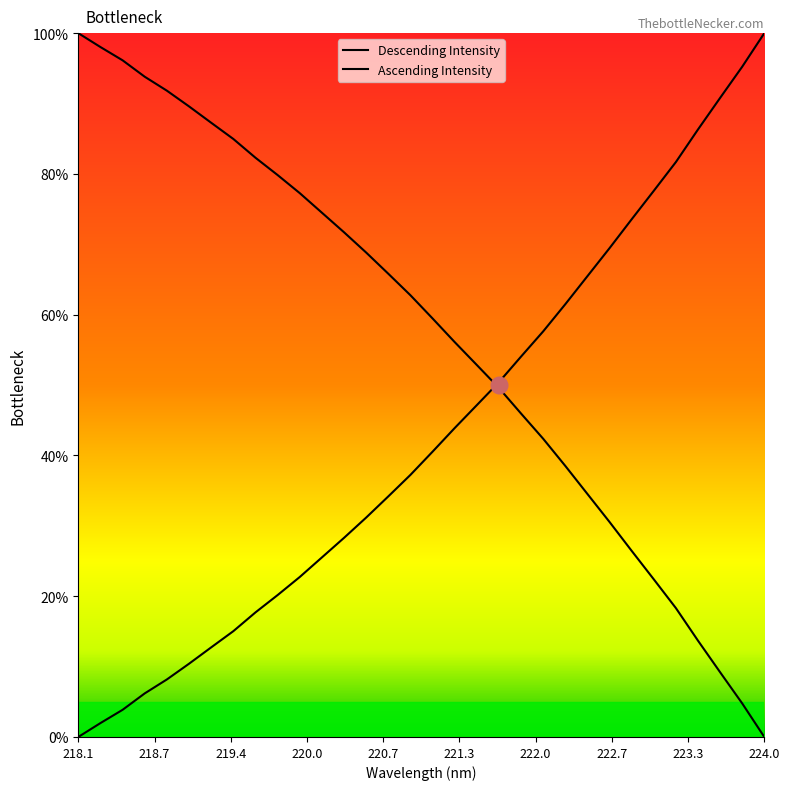

What is the label of the 9th point from the right?

222.4538